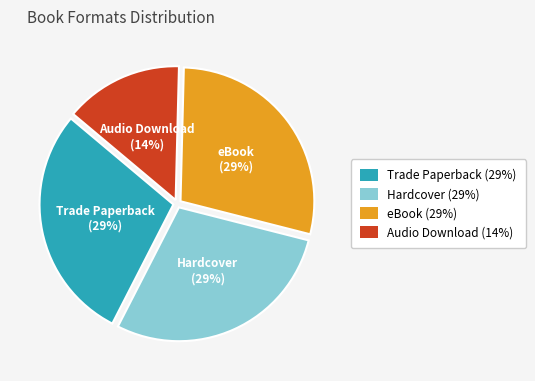

To the nearest percent, what percentage of the pie is Trade Paperback?

29%